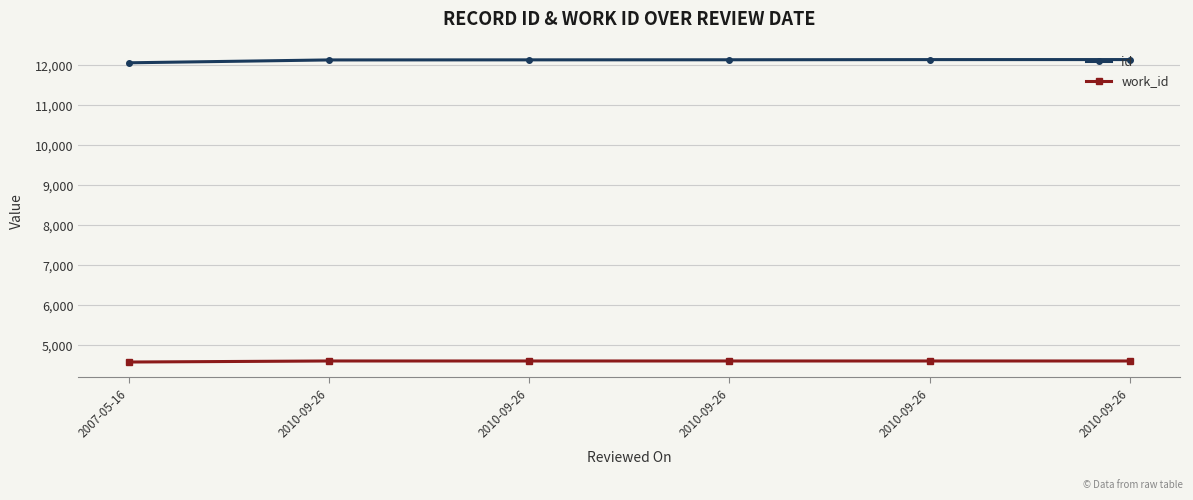

The value of work_id at 2010-09-26 is 2752. True or false?

False